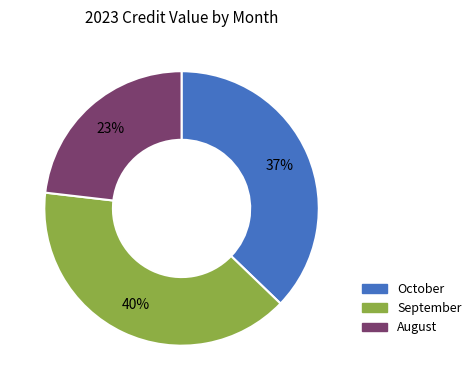

To the nearest percent, what is the combined percentage of August and October?

60%